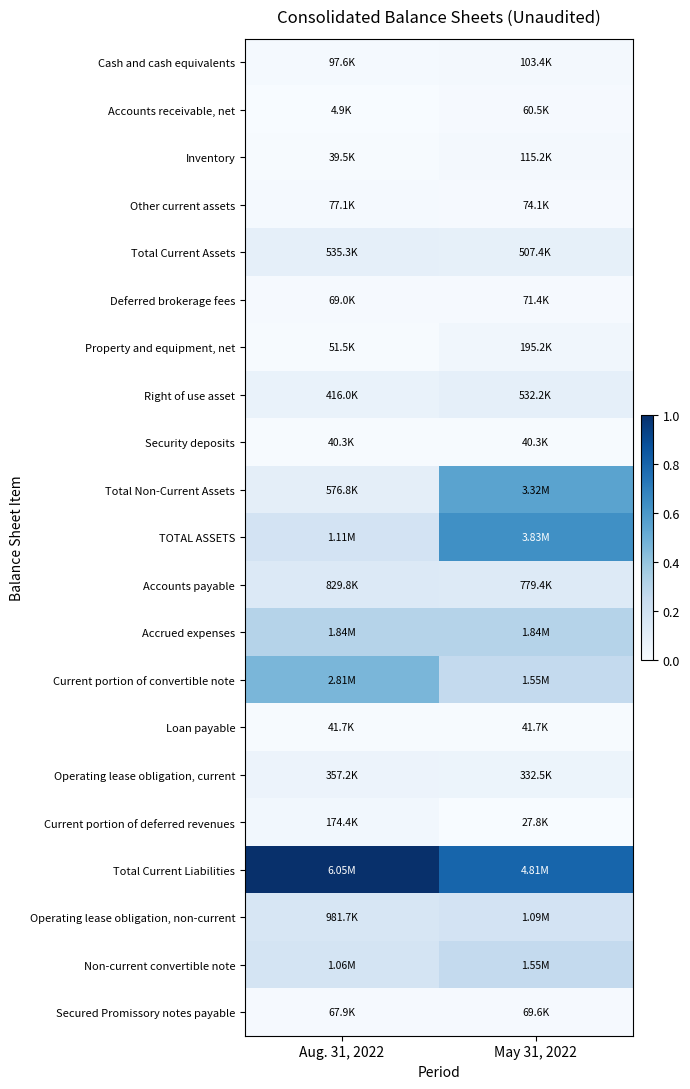

Which series changed the most between Aug. 31, 2022 and May 31, 2022?

Total Non-Current Assets